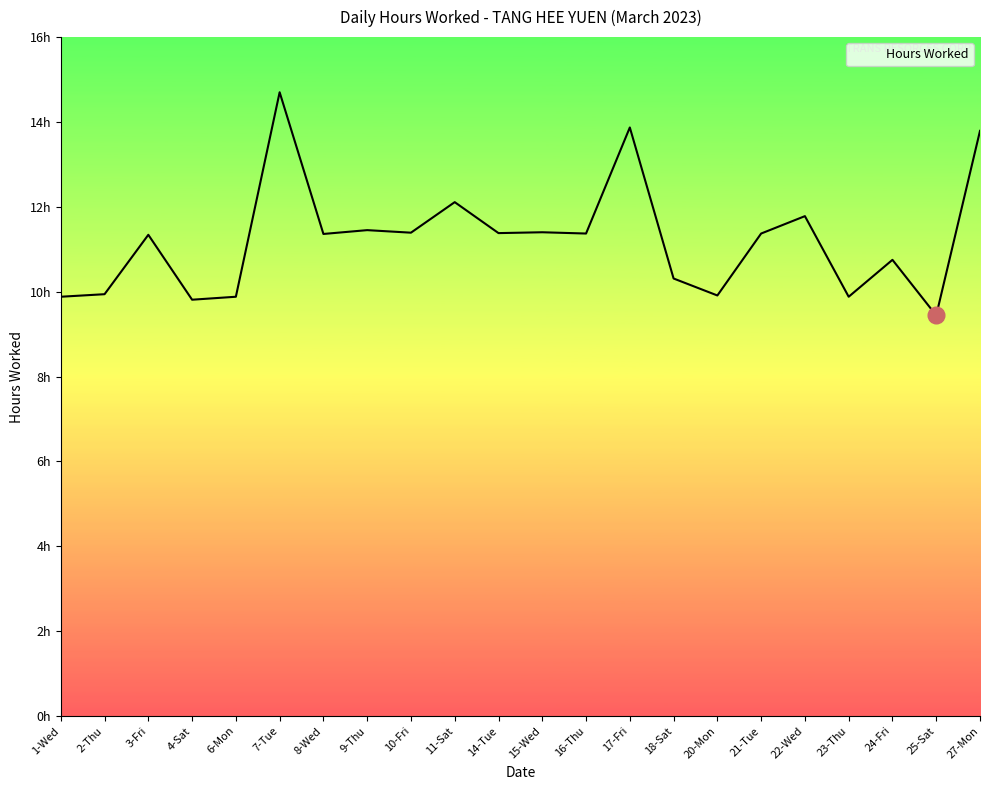

The value at 27-Mon is 8.8. True or false?

False